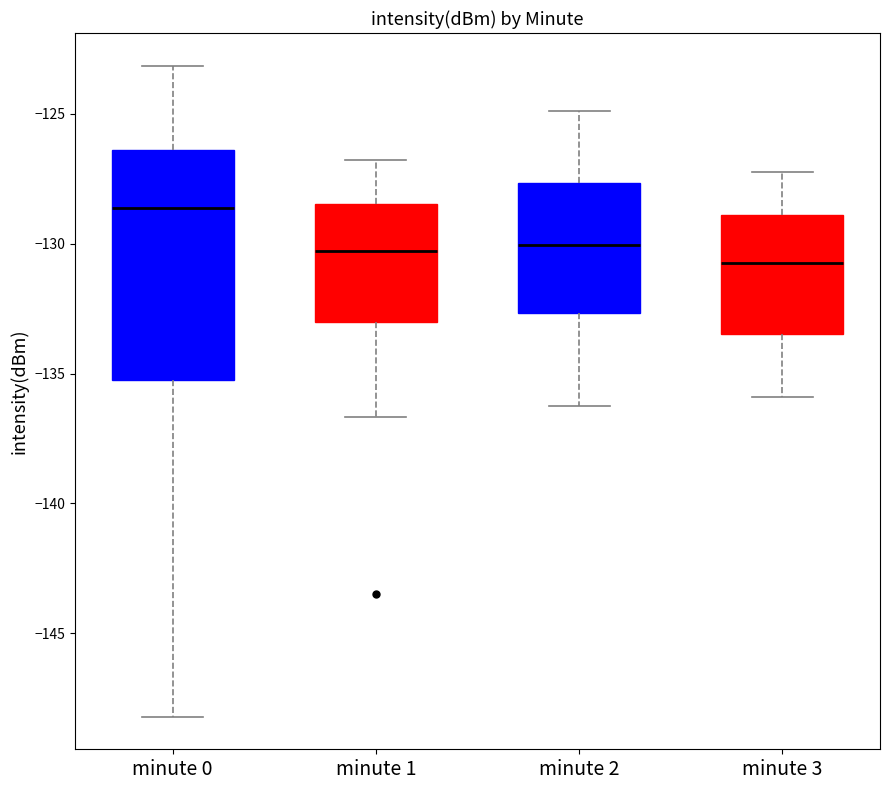

Which box is the tallest, from its lower edge to its upper edge?

minute 0